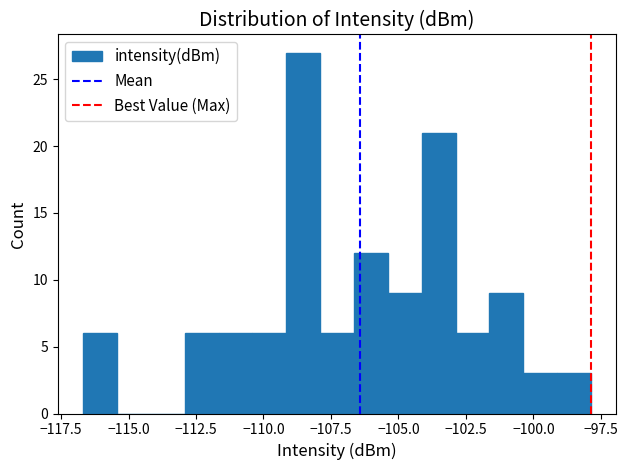

Read against the x-axis, roughly where is the centre of the tallest bar?

-108.5